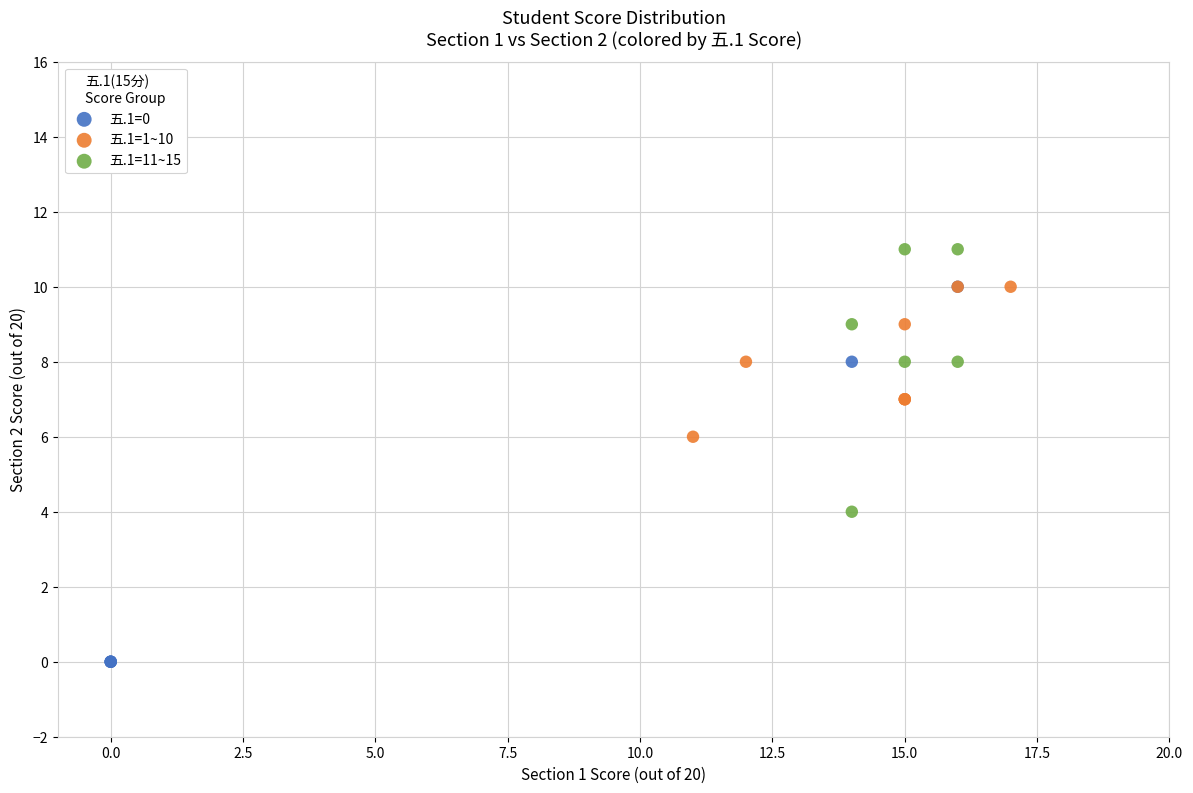

What are all the series names shown in the legend?

五.1=0, 五.1=1~10, 五.1=11~15